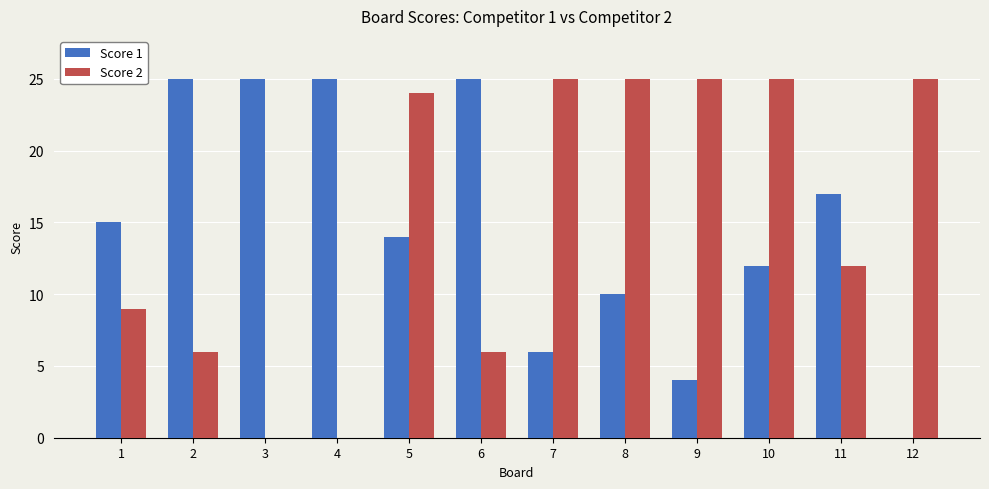

What is the highest value of the Score 1 series?

25